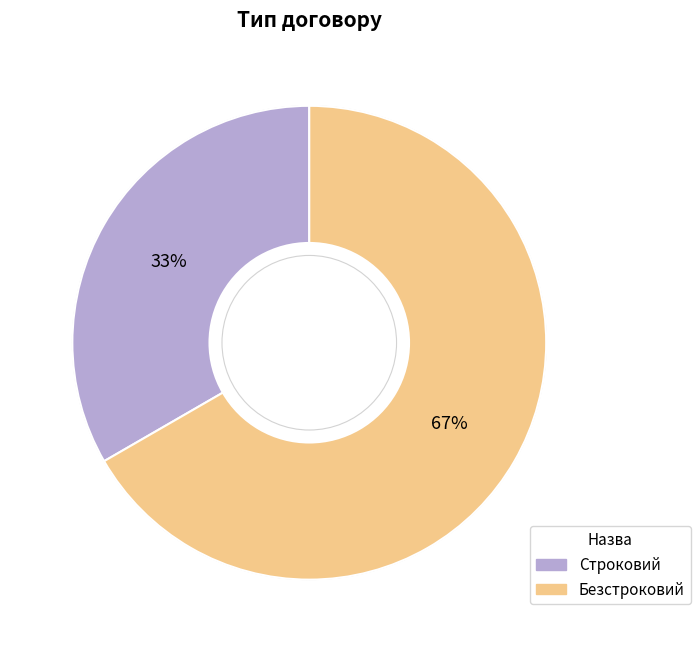

To the nearest percent, what is the combined percentage of Безстроковий and Строковий?

100%